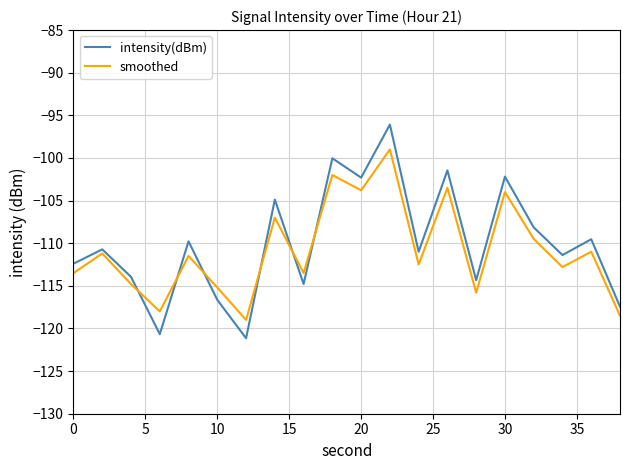

How many interior local peaks does the smoothed series have?

8